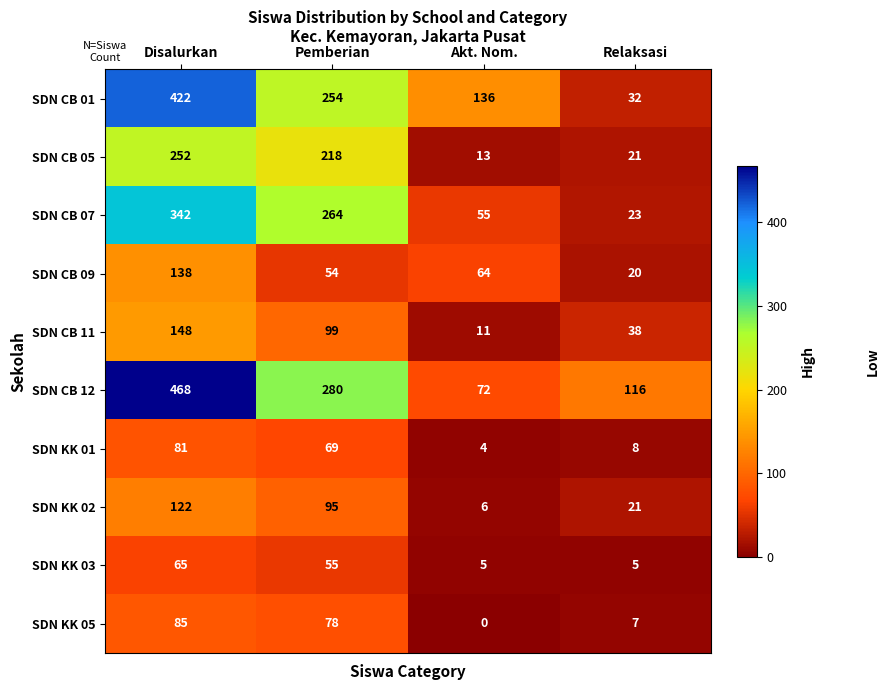

What is the spread (max minus min) of values at Disalurkan?

403